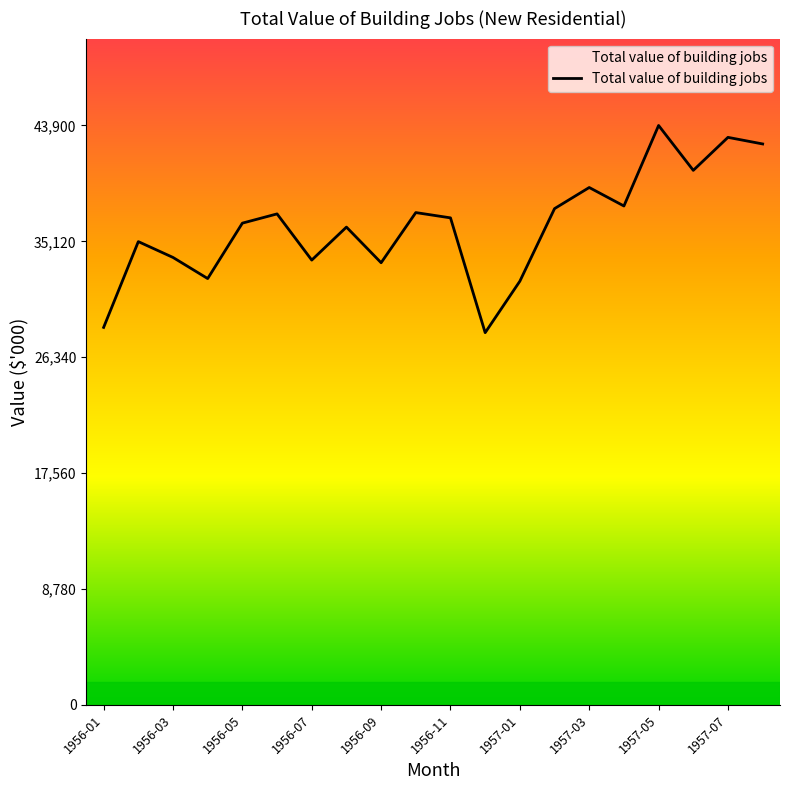

What is the minimum value shown in the chart?

28200